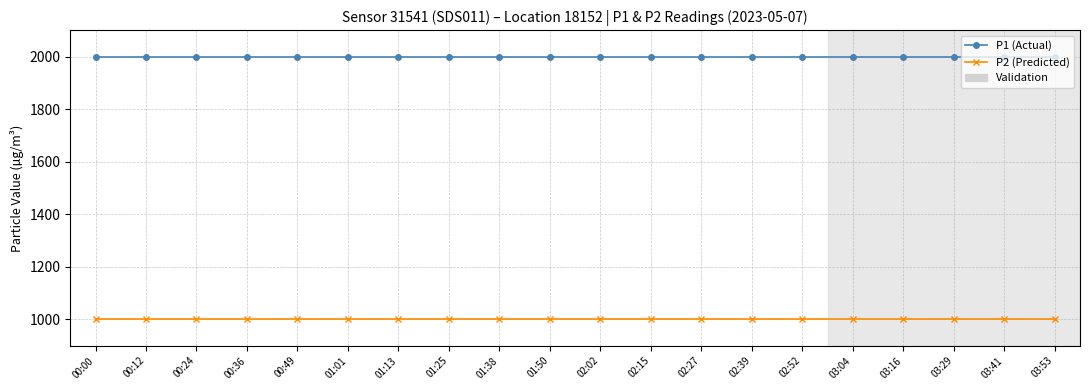

What value does the P2 (Predicted) series have at 00:49?

999.9